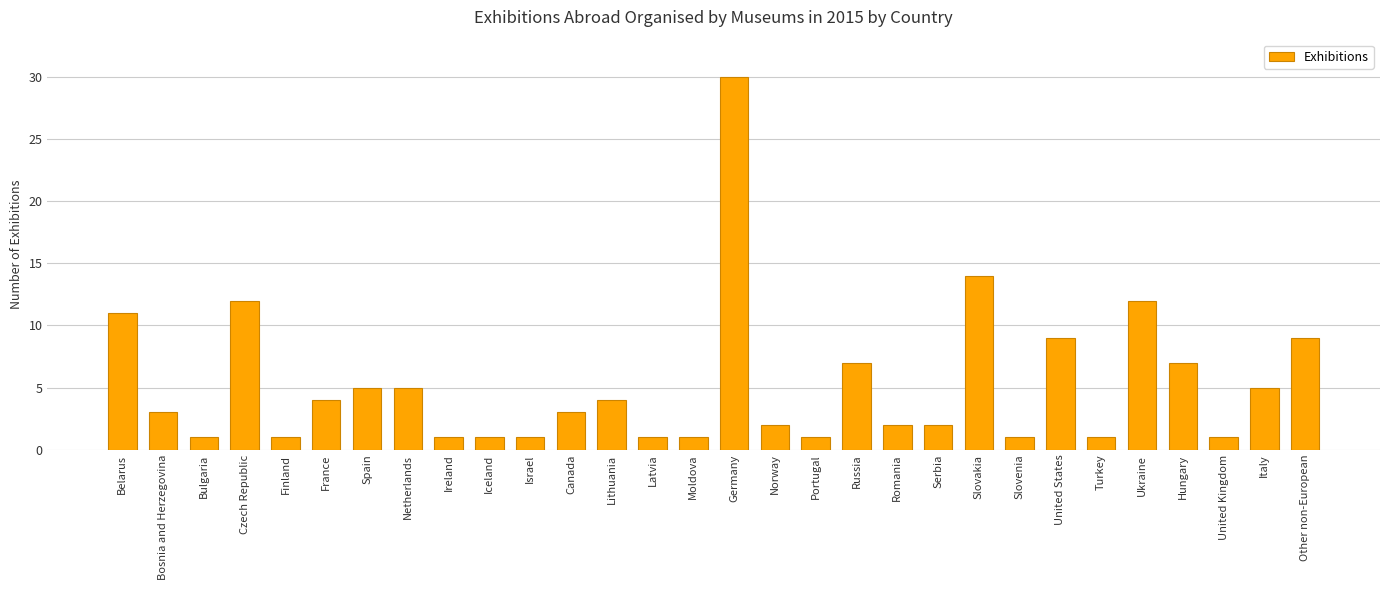

At which label is the value closest to 15?

Slovakia